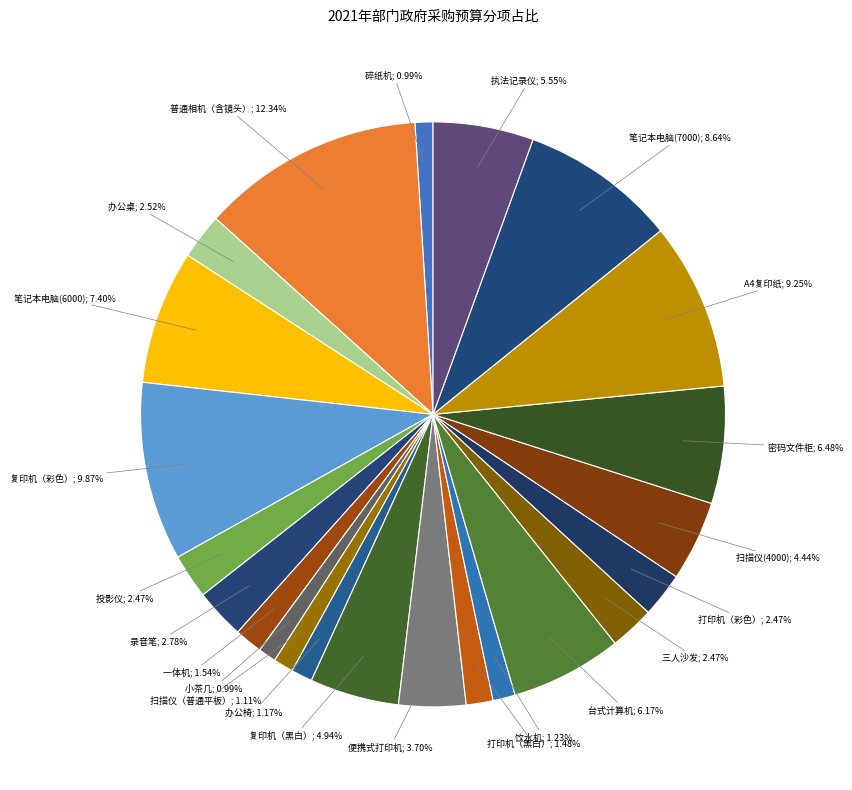

How many segments does this pie chart have?

23